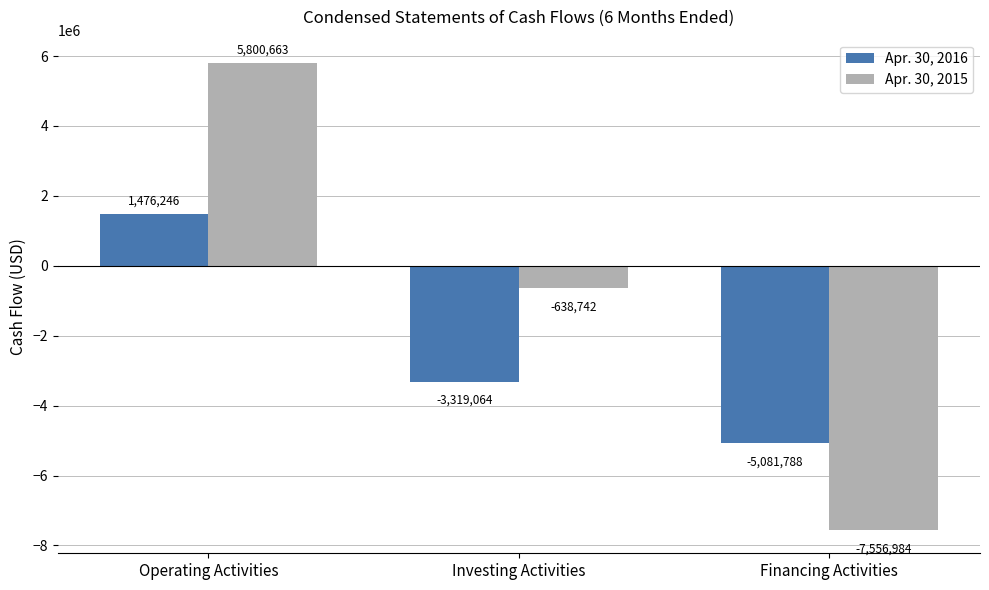

What are all the series names shown in the legend?

Apr. 30, 2016, Apr. 30, 2015